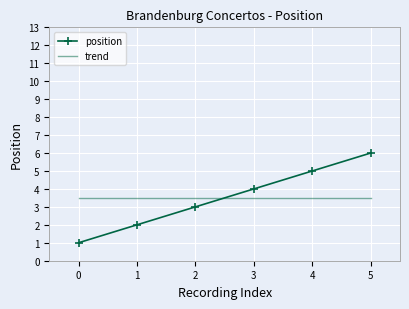

Reading left to right, extract all data points from this chart.

position: 0=1.0	1=2.0	2=3.0	3=4.0	4=5.0	5=6.0
trend: 0=3.5	1=3.5	2=3.5	3=3.5	4=3.5	5=3.5